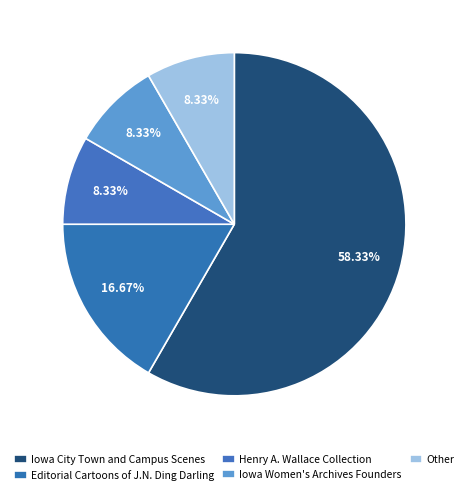

How many segments does this pie chart have?

5